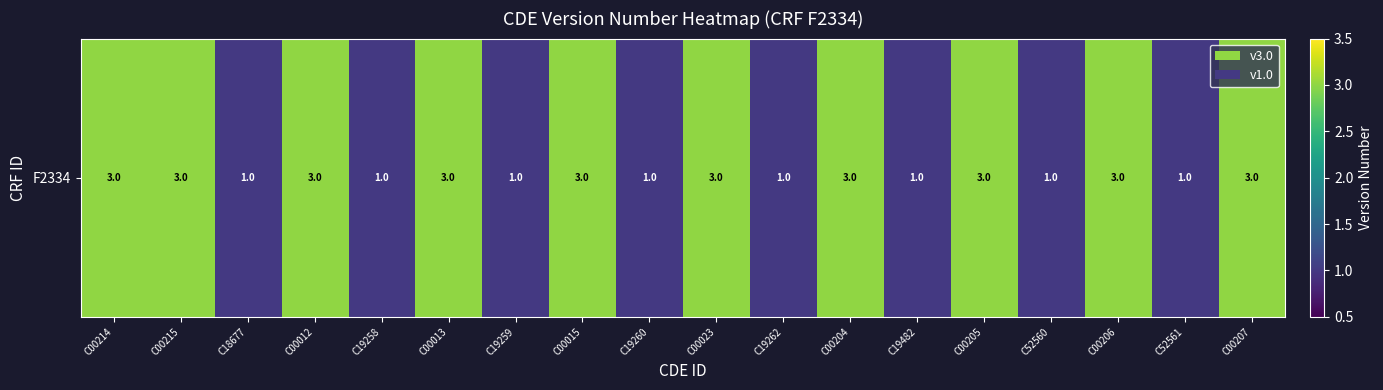

Rank the categories by value from lowest to highest.

C18677, C19258, C19259, C19260, C19262, C19482, C52560, C52561, C00214, C00215, C00012, C00013, C00015, C00023, C00204, C00205, C00206, C00207